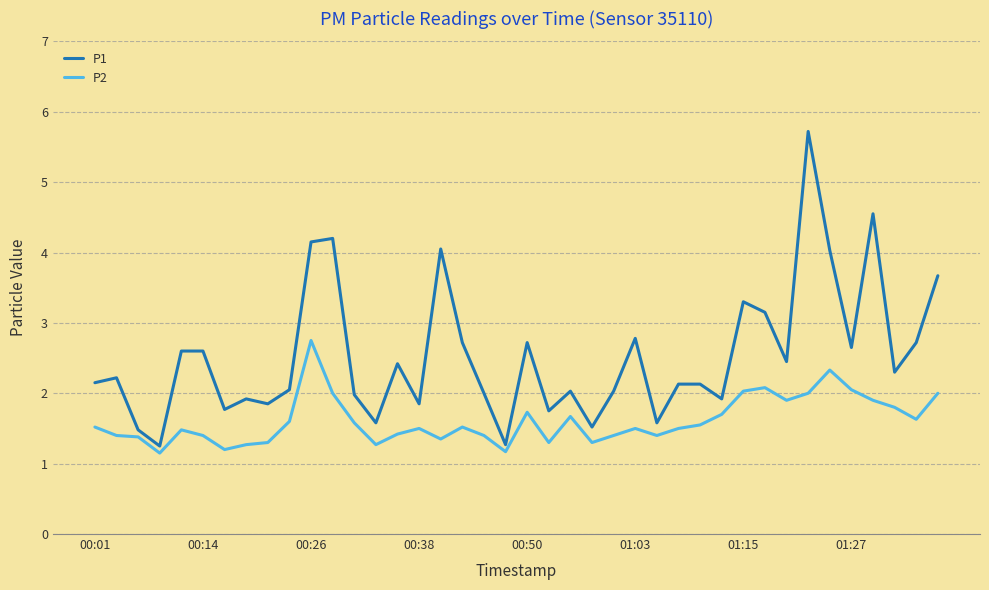

Which series has the largest total across all categories?

P1